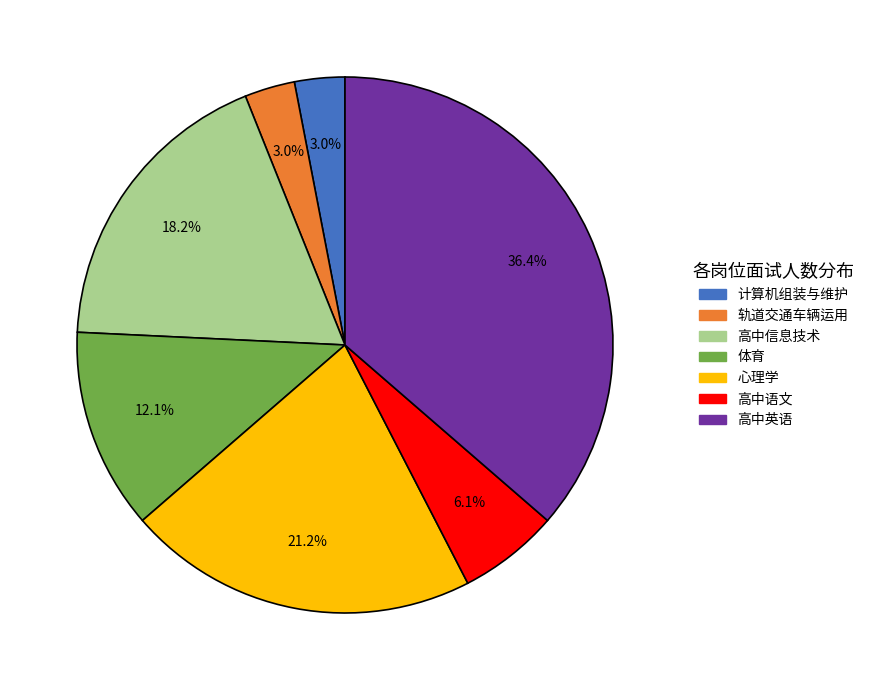

Combined, what portion of the pie is 体育 and 高中语文?

18.2%